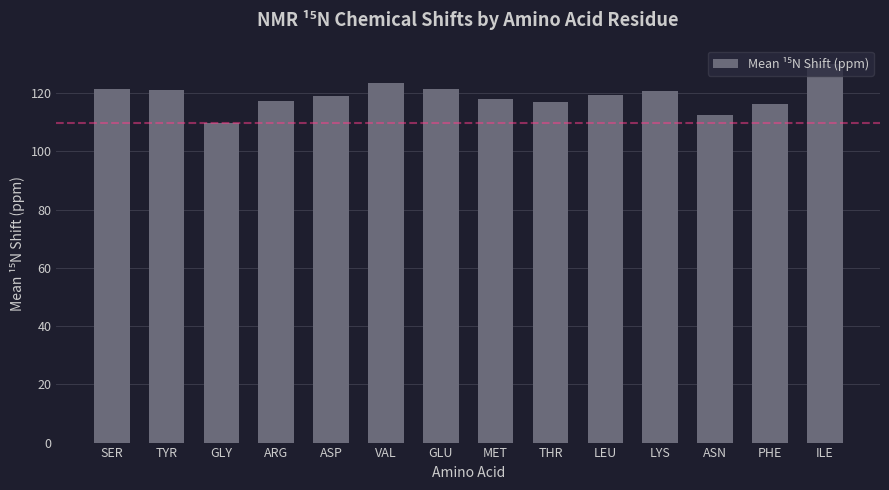

What position from the right is ARG?

11